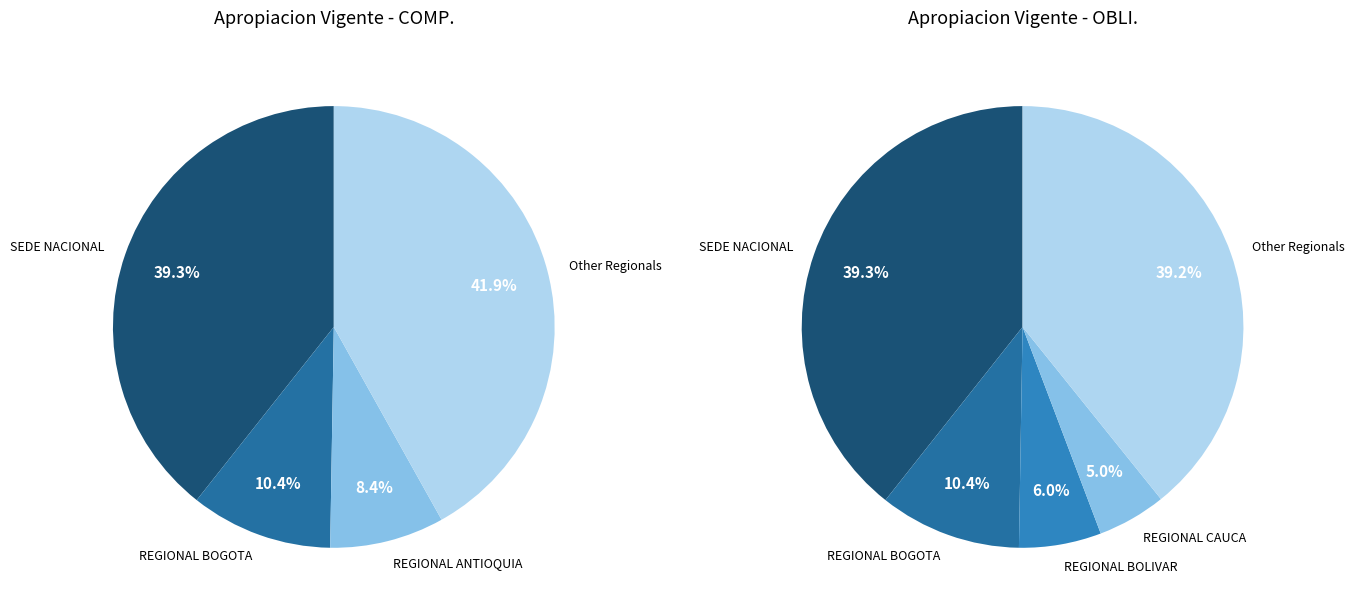

Is there any slice that represents more than half of the pie?

No